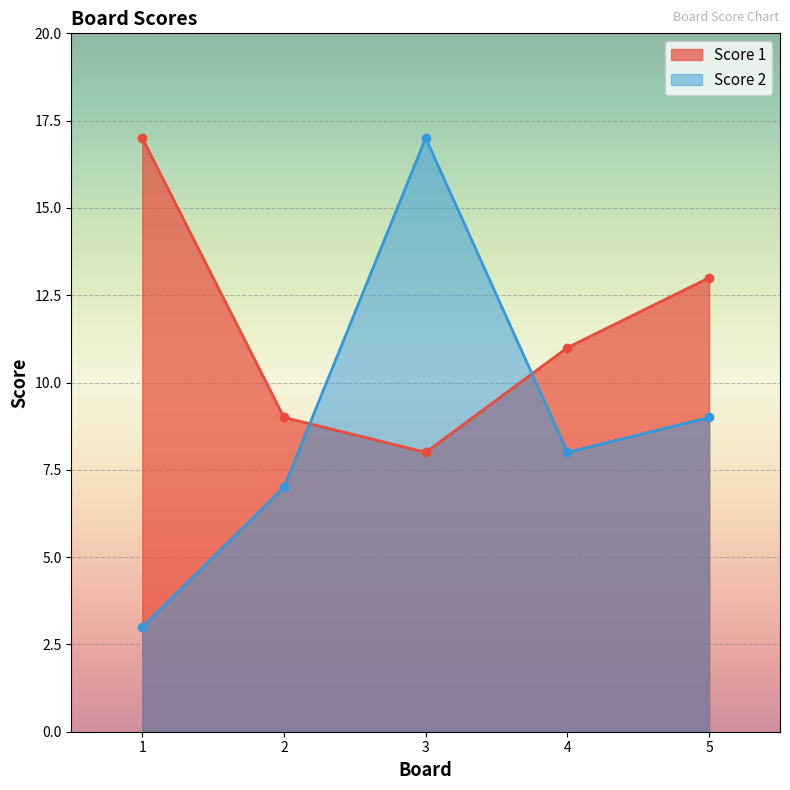

Between 2 and 3, which is larger?

2